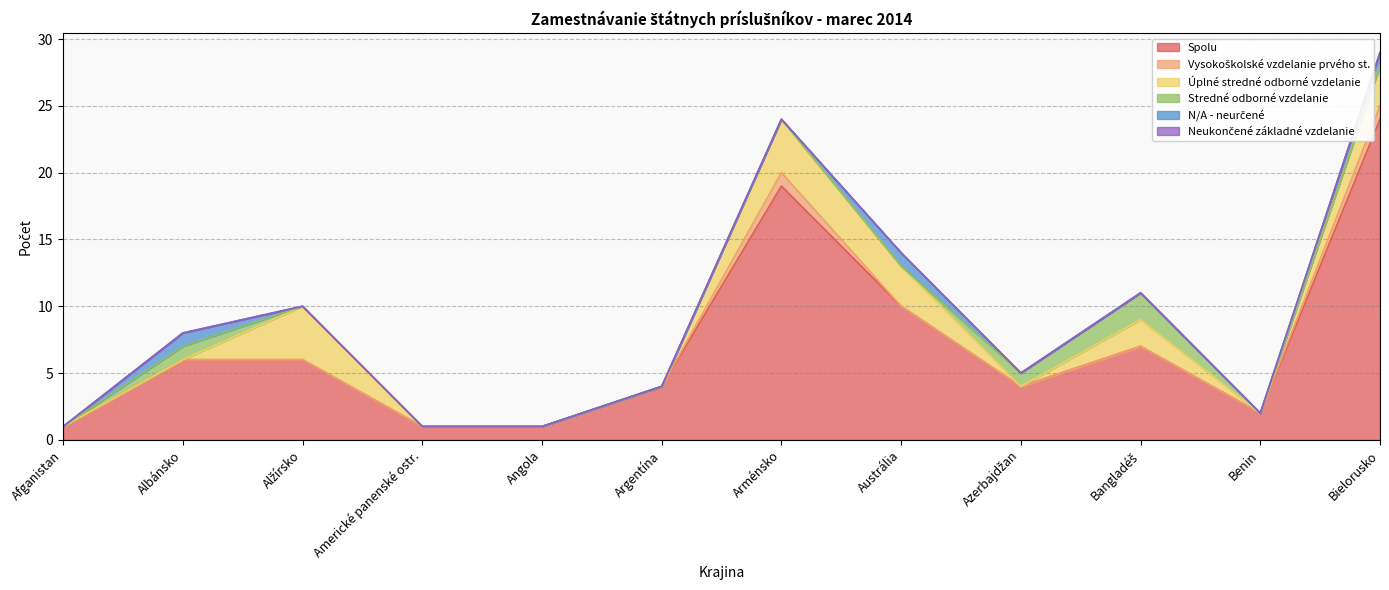

In Vysokoškolské vzdelanie prvého st., how many points are higher than both neighbors (excluding endpoints)?

1